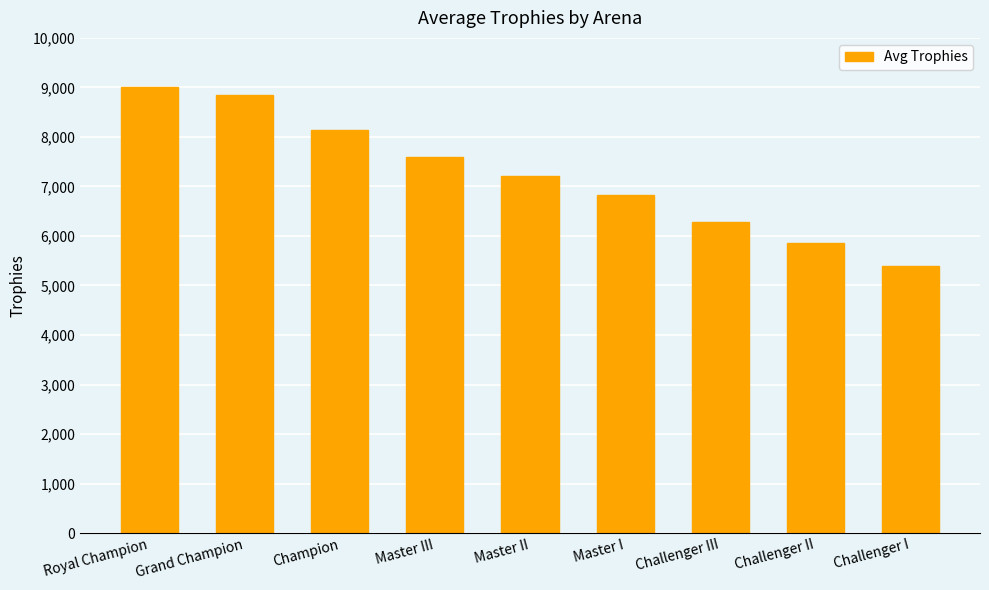

List the labels in order of value, smallest first.

Challenger I, Challenger II, Challenger III, Master I, Master II, Master III, Champion, Grand Champion, Royal Champion